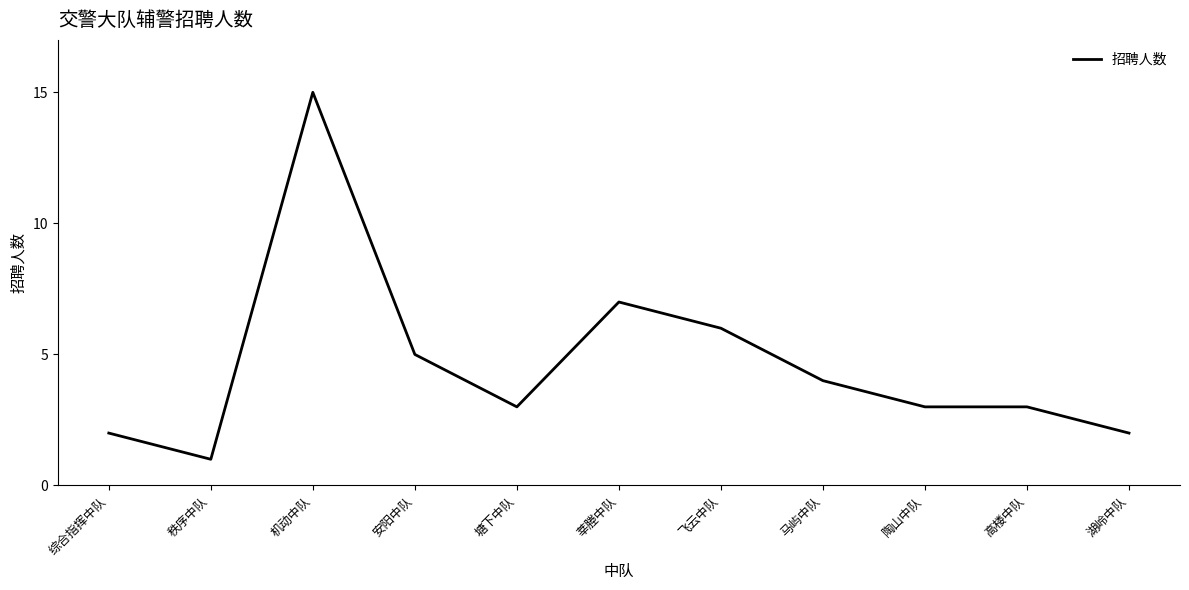

What is the difference between the second highest and second lowest values?

5